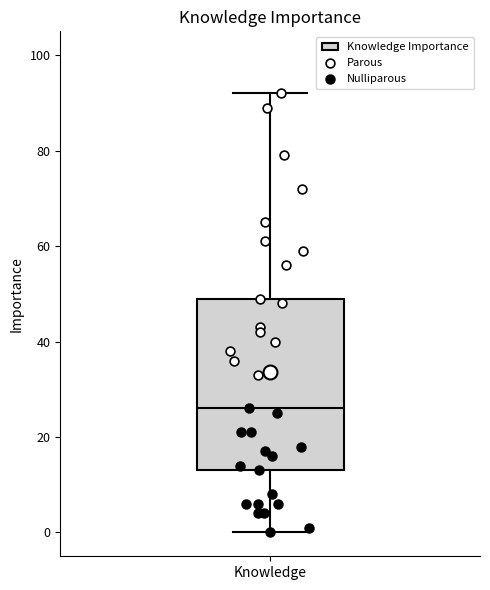

Read this box plot against the y-axis: the position of the median line, the range covered by the box, and the ends of both whiskers. The values are not printed on the chart, so give them approximately, as read against the axis.

median 26, box 14 to 50, whiskers 0 to 92